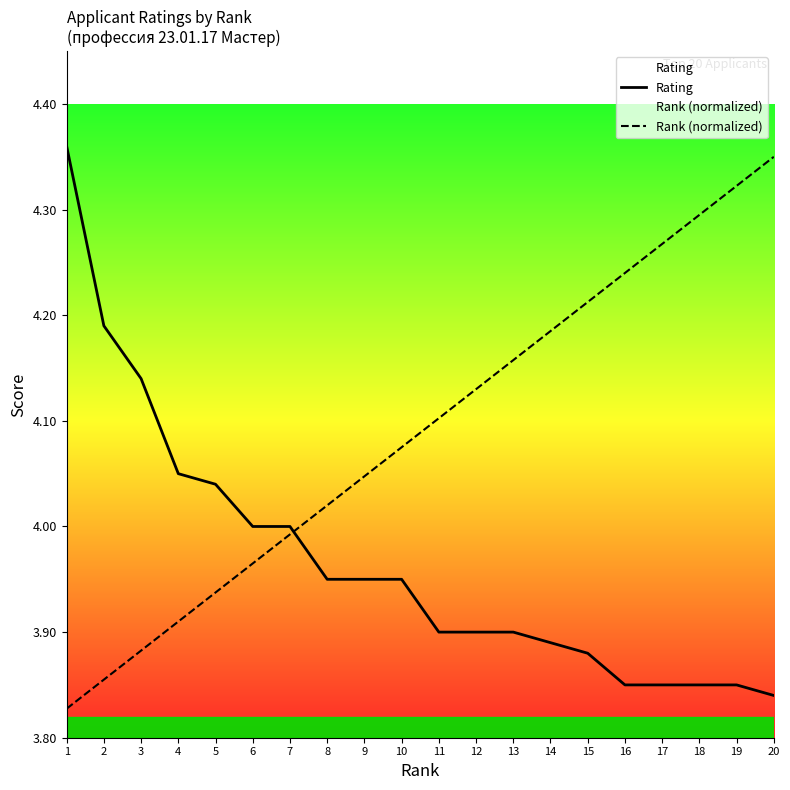

True or false: Rating and Rank (normalized) cross at least once.

True